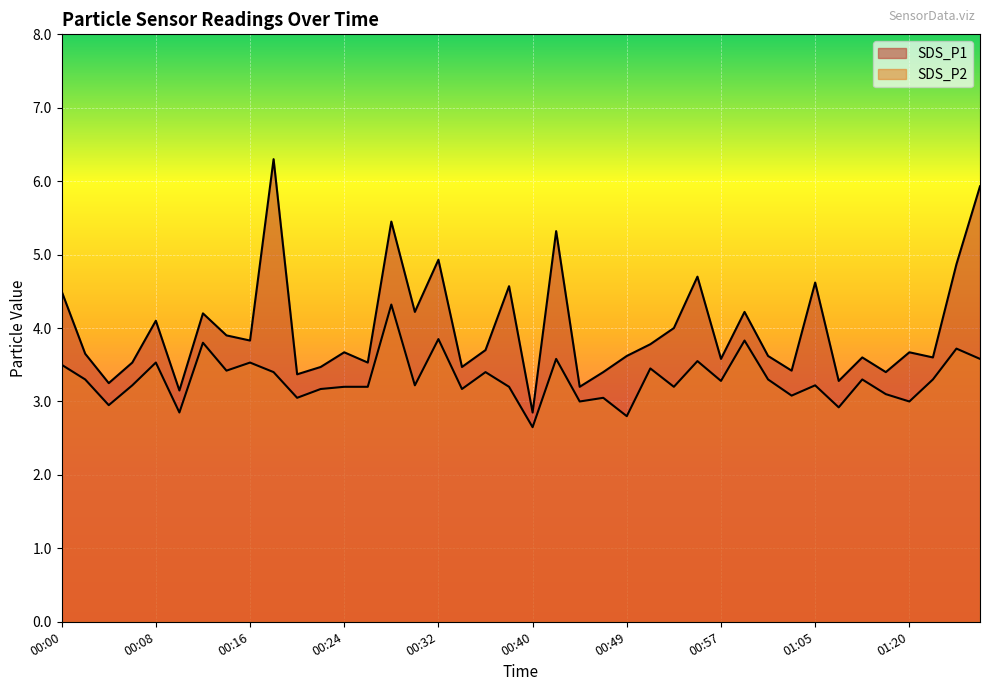

What is the difference between the maximum and second lowest values in the SDS_P1 series?

3.1